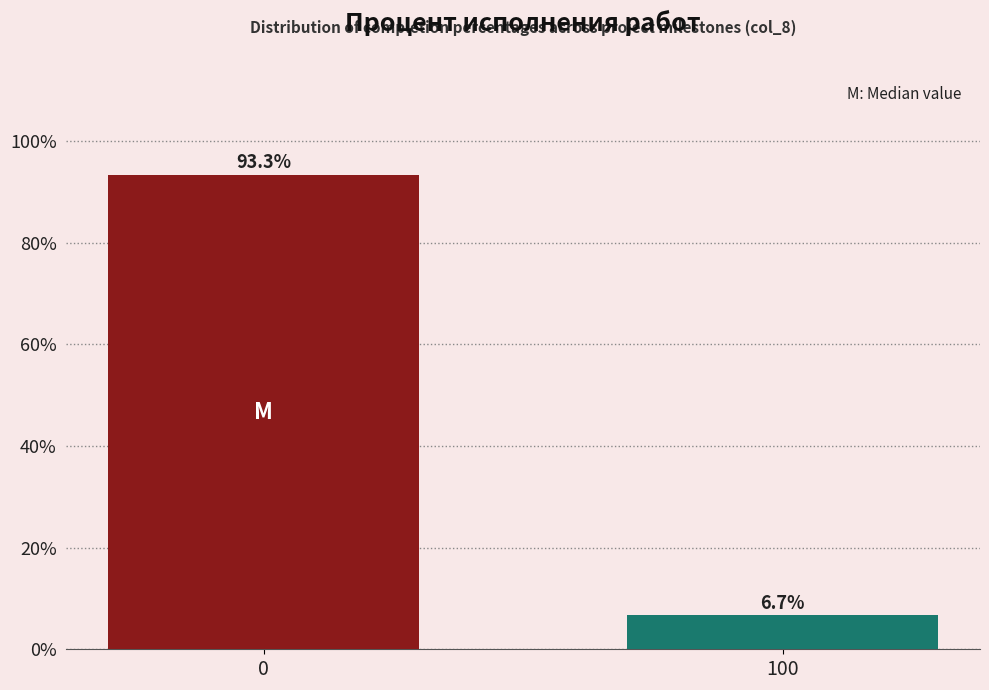

Reading left to right, what are all the values shown in this chart?

93.3	6.7